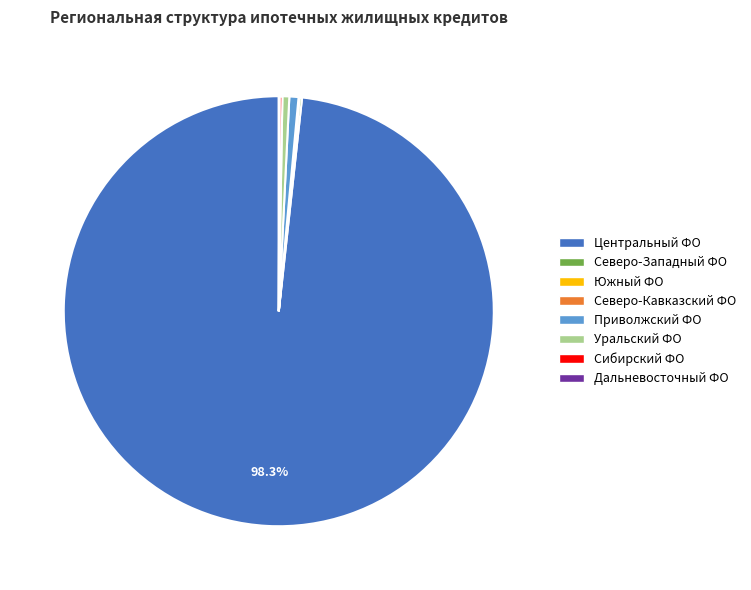

Between Центральный ФО and Уральский ФО, which is larger?

Центральный ФО